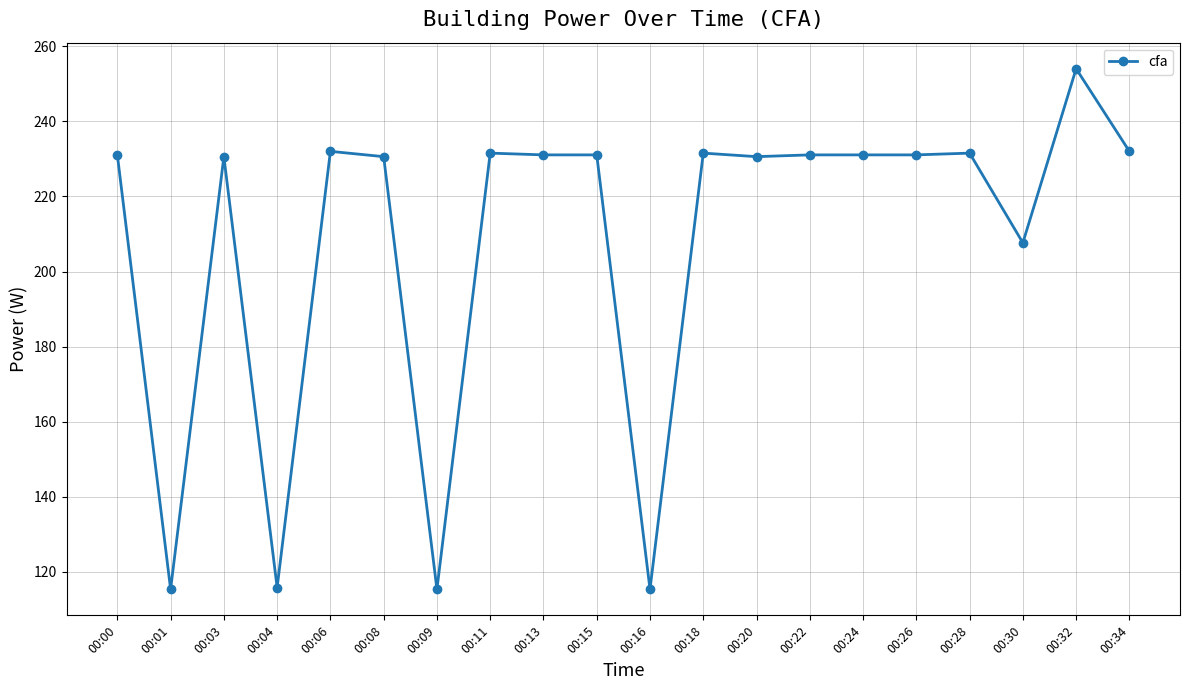

Which has a higher value, 00:03 or 00:06?

00:06